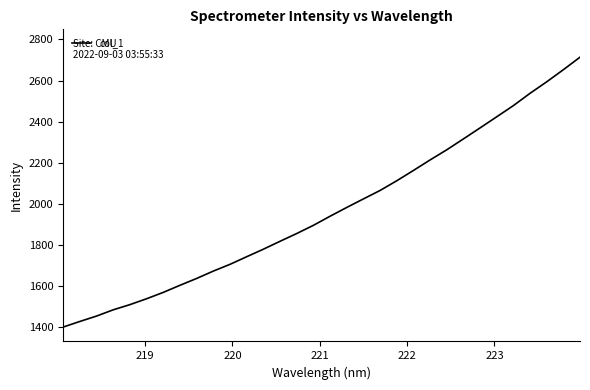

What is the smallest value displayed?

1398.8